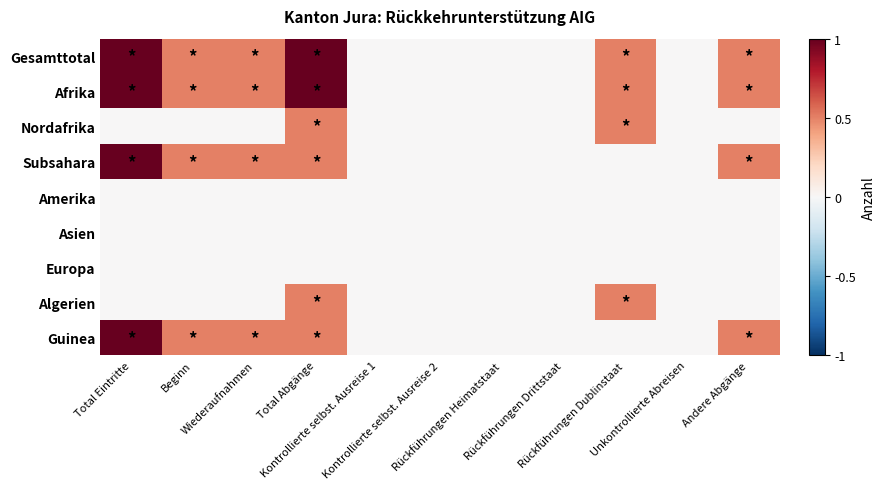

Reading left to right, extract all data points from this chart.

Gesamttotal: Total Eintritte=1.0	Beginn=0.5	Wiederaufnahmen=0.5	Total Abgänge=1.0	Kontrollierte selbst. Ausreise 1=0.0	Kontrollierte selbst. Ausreise 2=0.0	Rückführungen Heimatstaat=0.0	Rückführungen Drittstaat=0.0	Rückführungen Dublinstaat=0.5	Unkontrollierte Abreisen=0.0	Andere Abgänge=0.5
Afrika: Total Eintritte=1.0	Beginn=0.5	Wiederaufnahmen=0.5	Total Abgänge=1.0	Kontrollierte selbst. Ausreise 1=0.0	Kontrollierte selbst. Ausreise 2=0.0	Rückführungen Heimatstaat=0.0	Rückführungen Drittstaat=0.0	Rückführungen Dublinstaat=0.5	Unkontrollierte Abreisen=0.0	Andere Abgänge=0.5
Nordafrika: Total Eintritte=0.0	Beginn=0.0	Wiederaufnahmen=0.0	Total Abgänge=0.5	Kontrollierte selbst. Ausreise 1=0.0	Kontrollierte selbst. Ausreise 2=0.0	Rückführungen Heimatstaat=0.0	Rückführungen Drittstaat=0.0	Rückführungen Dublinstaat=0.5	Unkontrollierte Abreisen=0.0	Andere Abgänge=0.0
Subsahara: Total Eintritte=1.0	Beginn=0.5	Wiederaufnahmen=0.5	Total Abgänge=0.5	Kontrollierte selbst. Ausreise 1=0.0	Kontrollierte selbst. Ausreise 2=0.0	Rückführungen Heimatstaat=0.0	Rückführungen Drittstaat=0.0	Rückführungen Dublinstaat=0.0	Unkontrollierte Abreisen=0.0	Andere Abgänge=0.5
Amerika: Total Eintritte=0.0	Beginn=0.0	Wiederaufnahmen=0.0	Total Abgänge=0.0	Kontrollierte selbst. Ausreise 1=0.0	Kontrollierte selbst. Ausreise 2=0.0	Rückführungen Heimatstaat=0.0	Rückführungen Drittstaat=0.0	Rückführungen Dublinstaat=0.0	Unkontrollierte Abreisen=0.0	Andere Abgänge=0.0
Asien: Total Eintritte=0.0	Beginn=0.0	Wiederaufnahmen=0.0	Total Abgänge=0.0	Kontrollierte selbst. Ausreise 1=0.0	Kontrollierte selbst. Ausreise 2=0.0	Rückführungen Heimatstaat=0.0	Rückführungen Drittstaat=0.0	Rückführungen Dublinstaat=0.0	Unkontrollierte Abreisen=0.0	Andere Abgänge=0.0
Europa: Total Eintritte=0.0	Beginn=0.0	Wiederaufnahmen=0.0	Total Abgänge=0.0	Kontrollierte selbst. Ausreise 1=0.0	Kontrollierte selbst. Ausreise 2=0.0	Rückführungen Heimatstaat=0.0	Rückführungen Drittstaat=0.0	Rückführungen Dublinstaat=0.0	Unkontrollierte Abreisen=0.0	Andere Abgänge=0.0
Algerien: Total Eintritte=0.0	Beginn=0.0	Wiederaufnahmen=0.0	Total Abgänge=0.5	Kontrollierte selbst. Ausreise 1=0.0	Kontrollierte selbst. Ausreise 2=0.0	Rückführungen Heimatstaat=0.0	Rückführungen Drittstaat=0.0	Rückführungen Dublinstaat=0.5	Unkontrollierte Abreisen=0.0	Andere Abgänge=0.0
Guinea: Total Eintritte=1.0	Beginn=0.5	Wiederaufnahmen=0.5	Total Abgänge=0.5	Kontrollierte selbst. Ausreise 1=0.0	Kontrollierte selbst. Ausreise 2=0.0	Rückführungen Heimatstaat=0.0	Rückführungen Drittstaat=0.0	Rückführungen Dublinstaat=0.0	Unkontrollierte Abreisen=0.0	Andere Abgänge=0.5